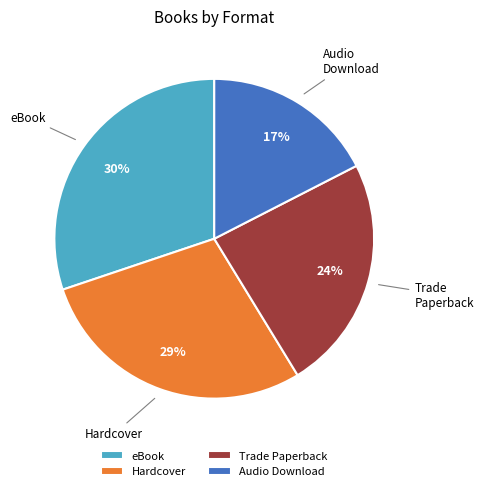

Which slice is the largest?

eBook